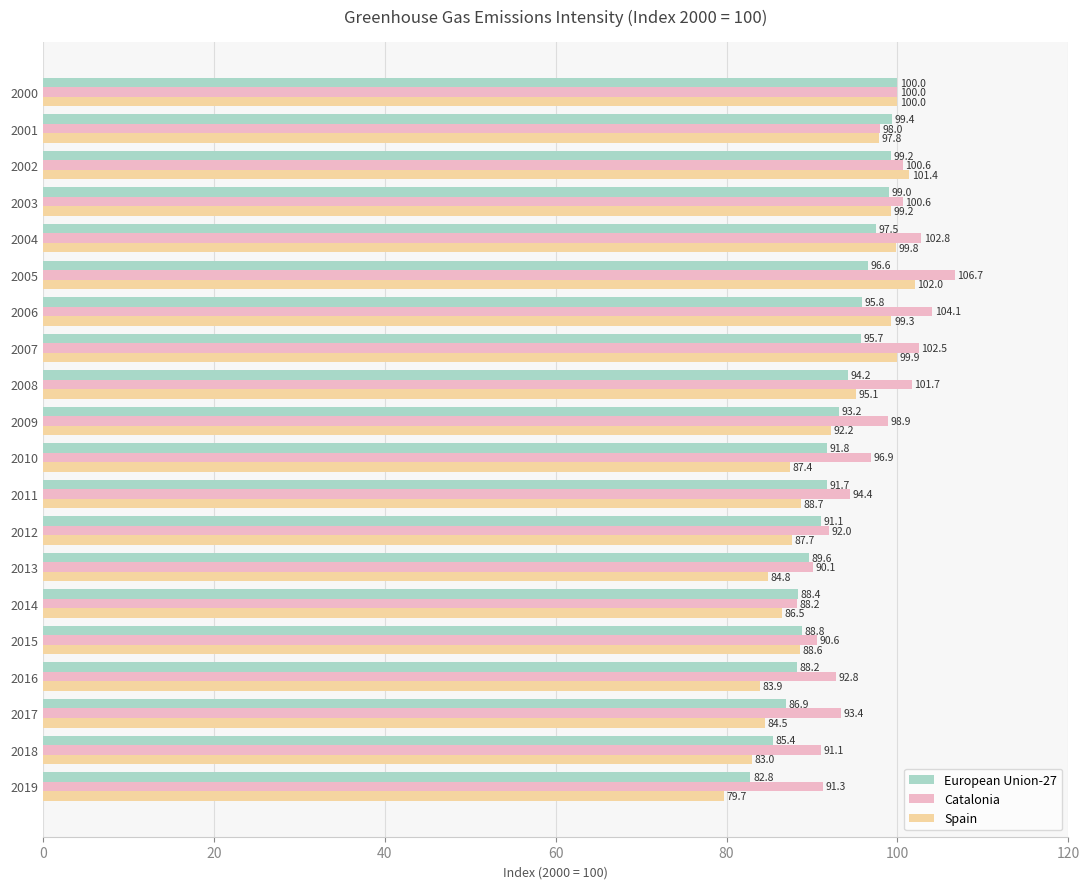

True or false: Catalonia has a value of 143.8 at 2000.

False